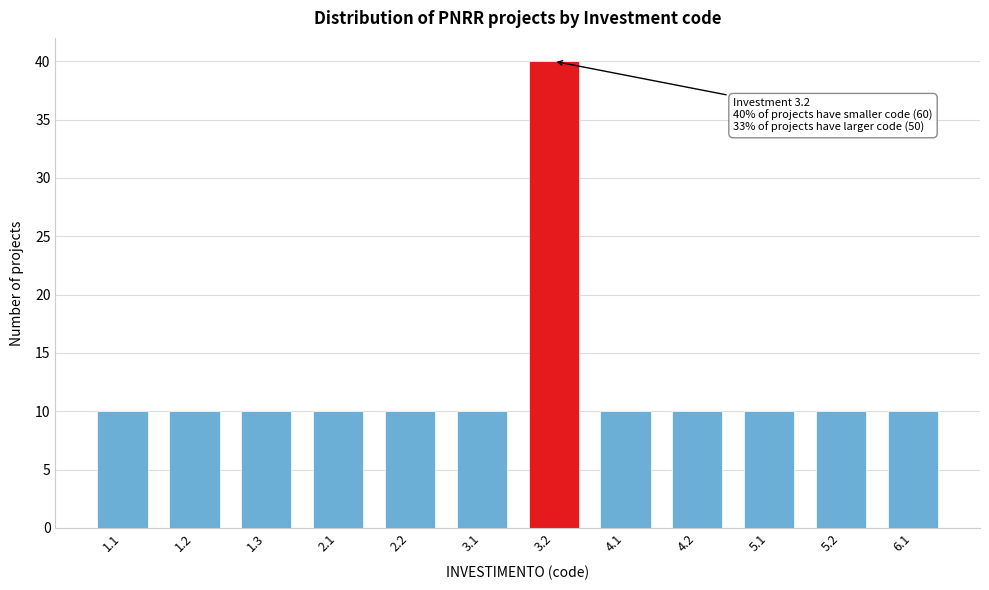

Reading left to right, list all the values displayed in this chart.

1.1=10	1.2=10	1.3=10	2.1=10	2.2=10	3.1=10	3.2=40	4.1=10	4.2=10	5.1=10	5.2=10	6.1=10